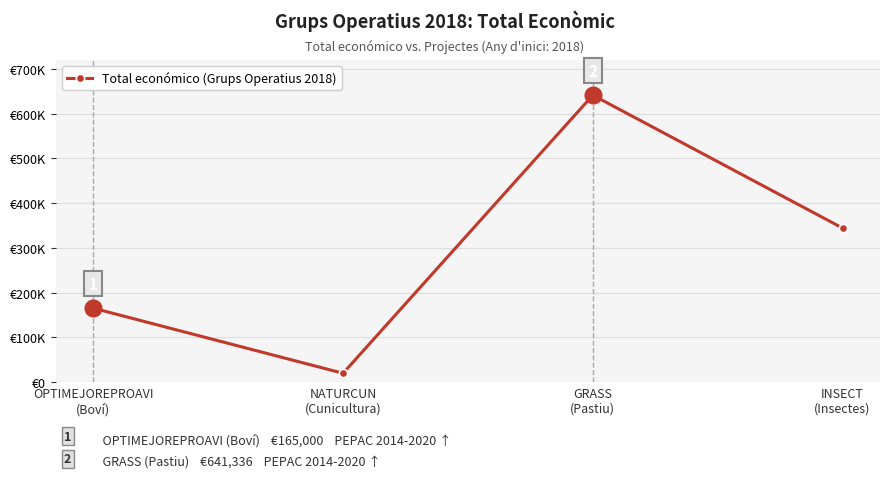

Does the chart have visible grid lines?

Yes